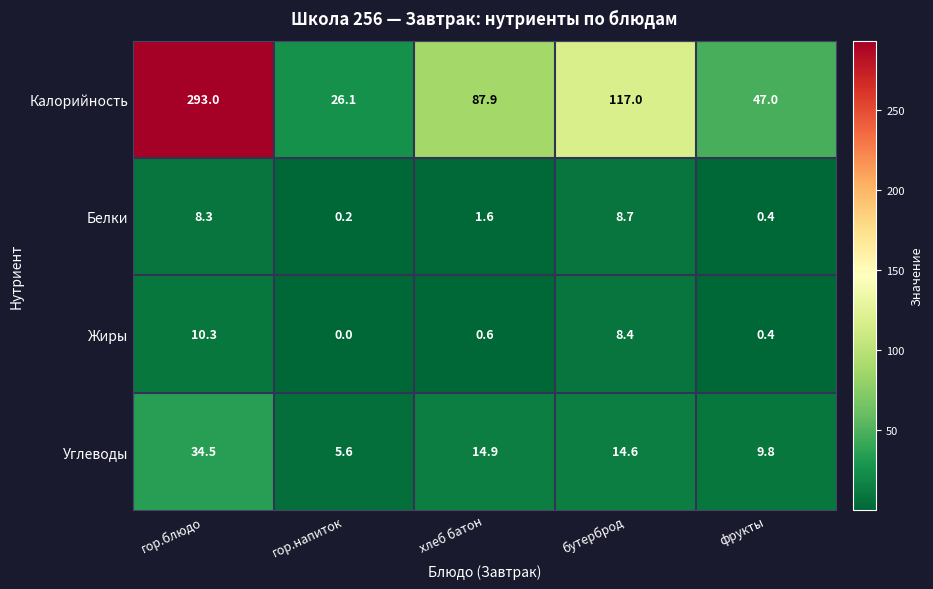

The Калорийность series shows 42.1 at гор.напиток. True or false?

False